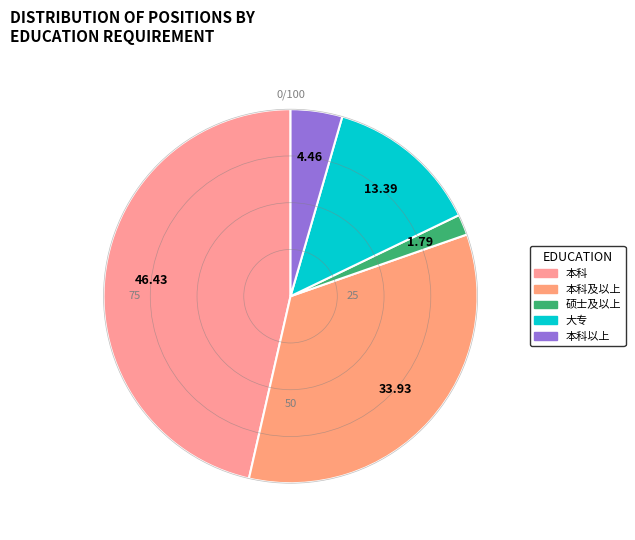

Does 本科 account for over 50% of the chart?

No